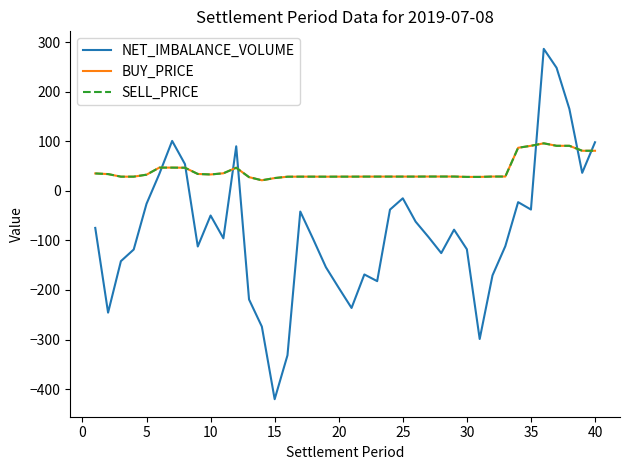

Does the chart have visible grid lines?

No